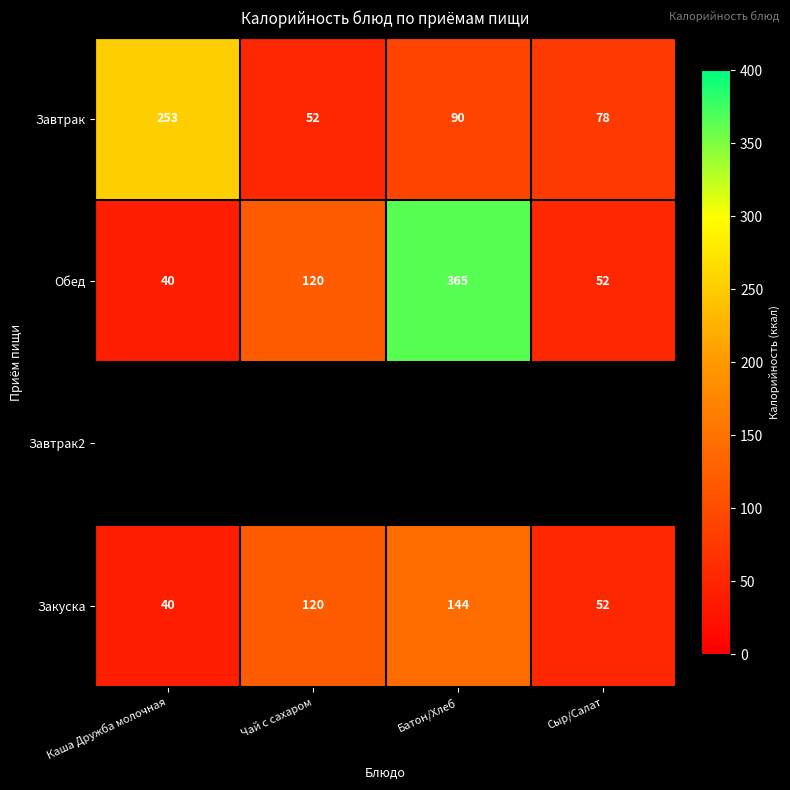

Is the value of Завтрак at Каша Дружба молочная greater than the value of Обед at Сыр/Салат?

Yes